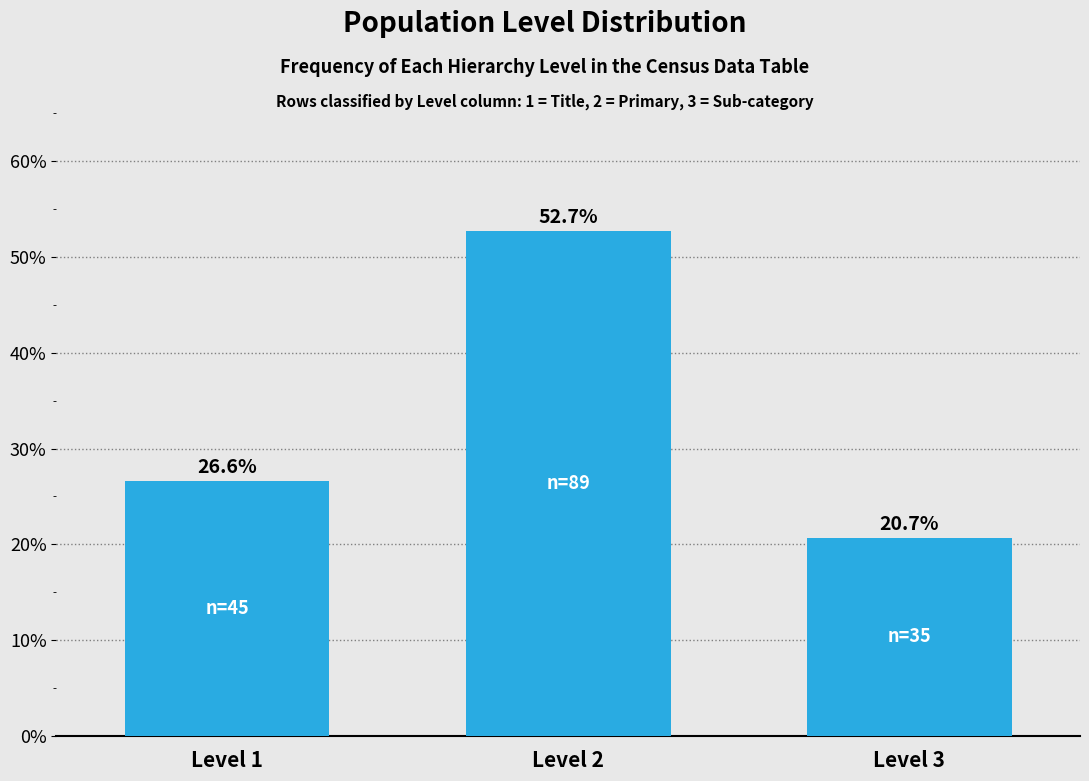

Reading right to left, transcribe all the data shown in this chart.

20.7	52.7	26.6